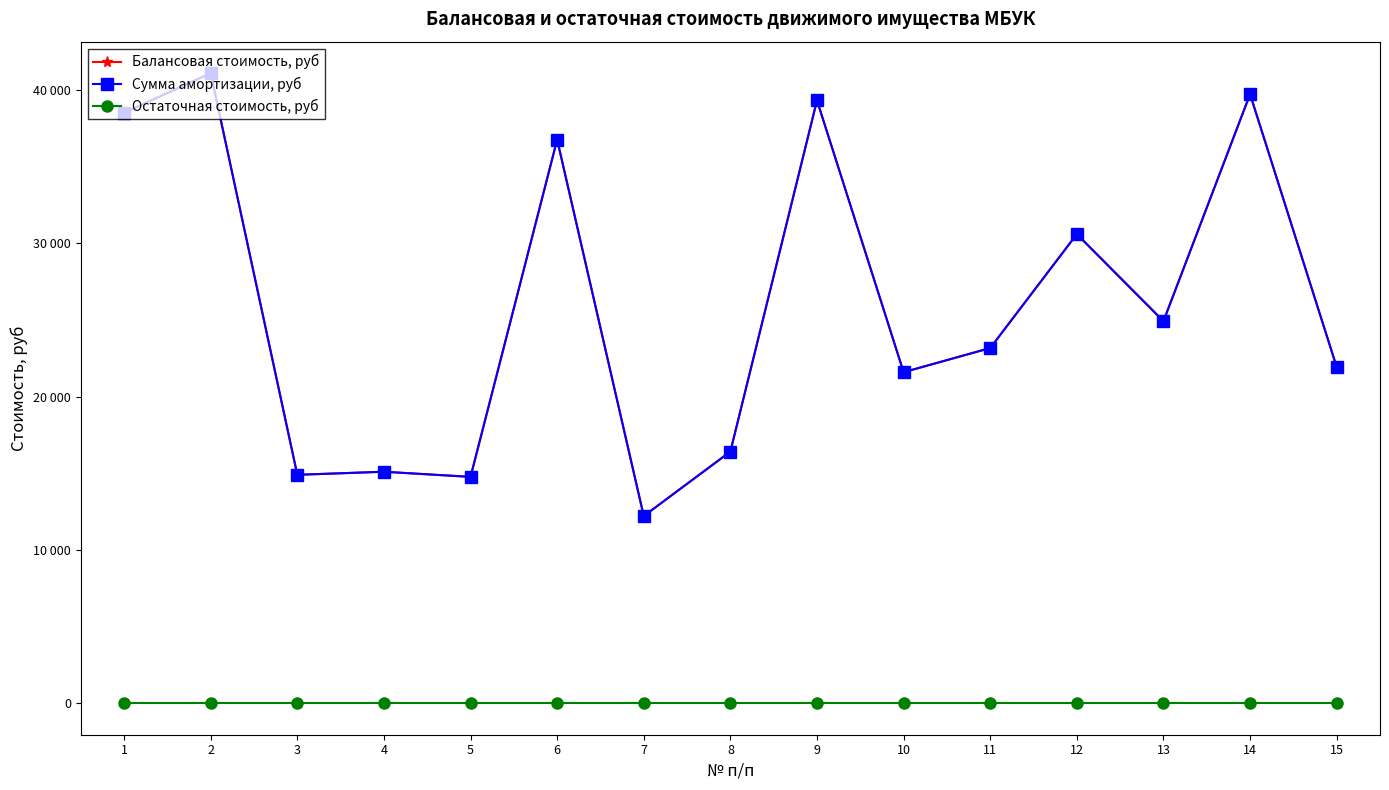

List the labels in order of Балансовая стоимость, руб value, smallest first.

7, 5, 3, 4, 8, 10, 15, 11, 13, 12, 6, 1, 9, 14, 2